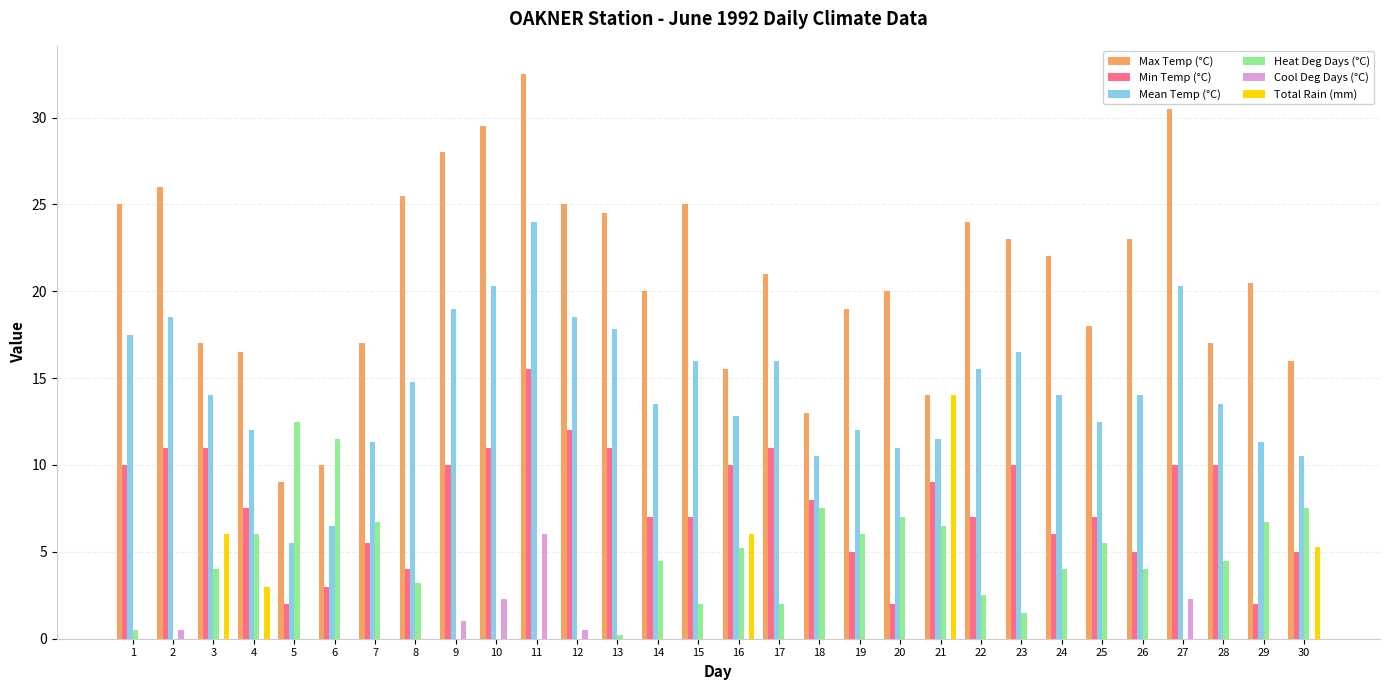

What is the difference between the Max Temp (°C) values at 24 and 8?

3.5